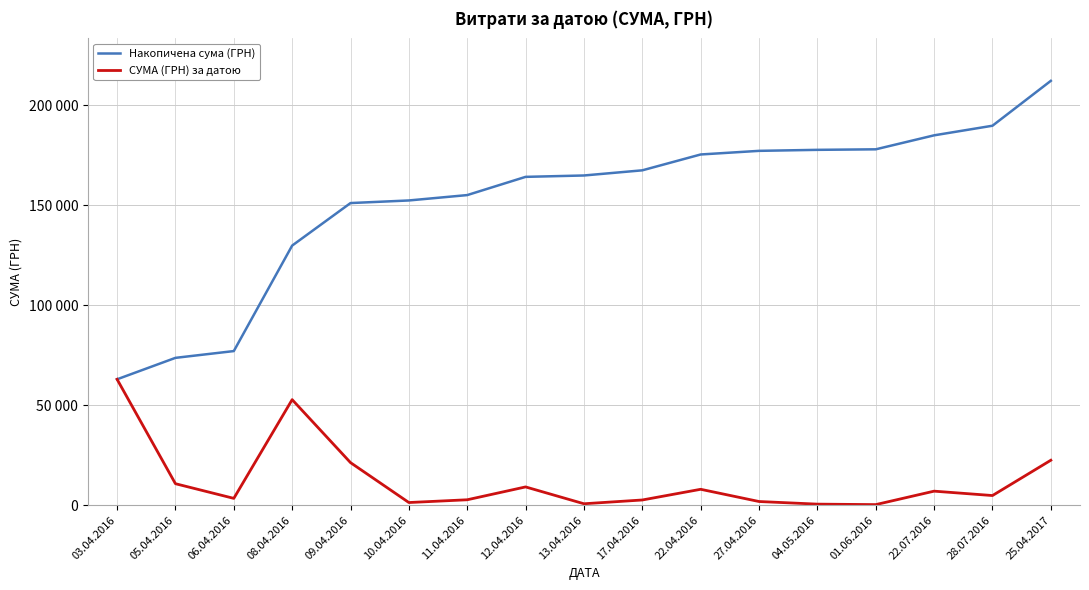

Which series has the largest total across all categories?

Накопичена сума (ГРН)